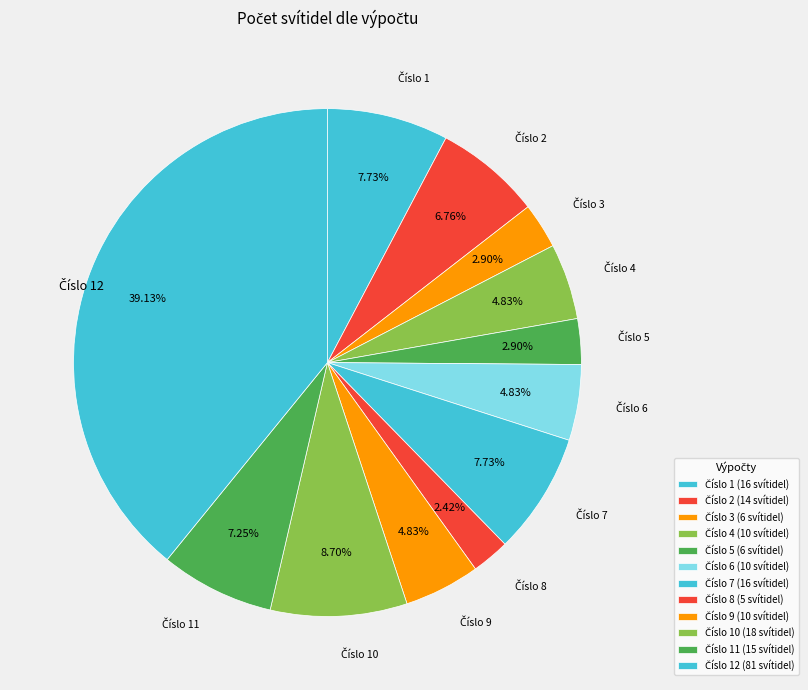

Count the number of slices in the pie.

12